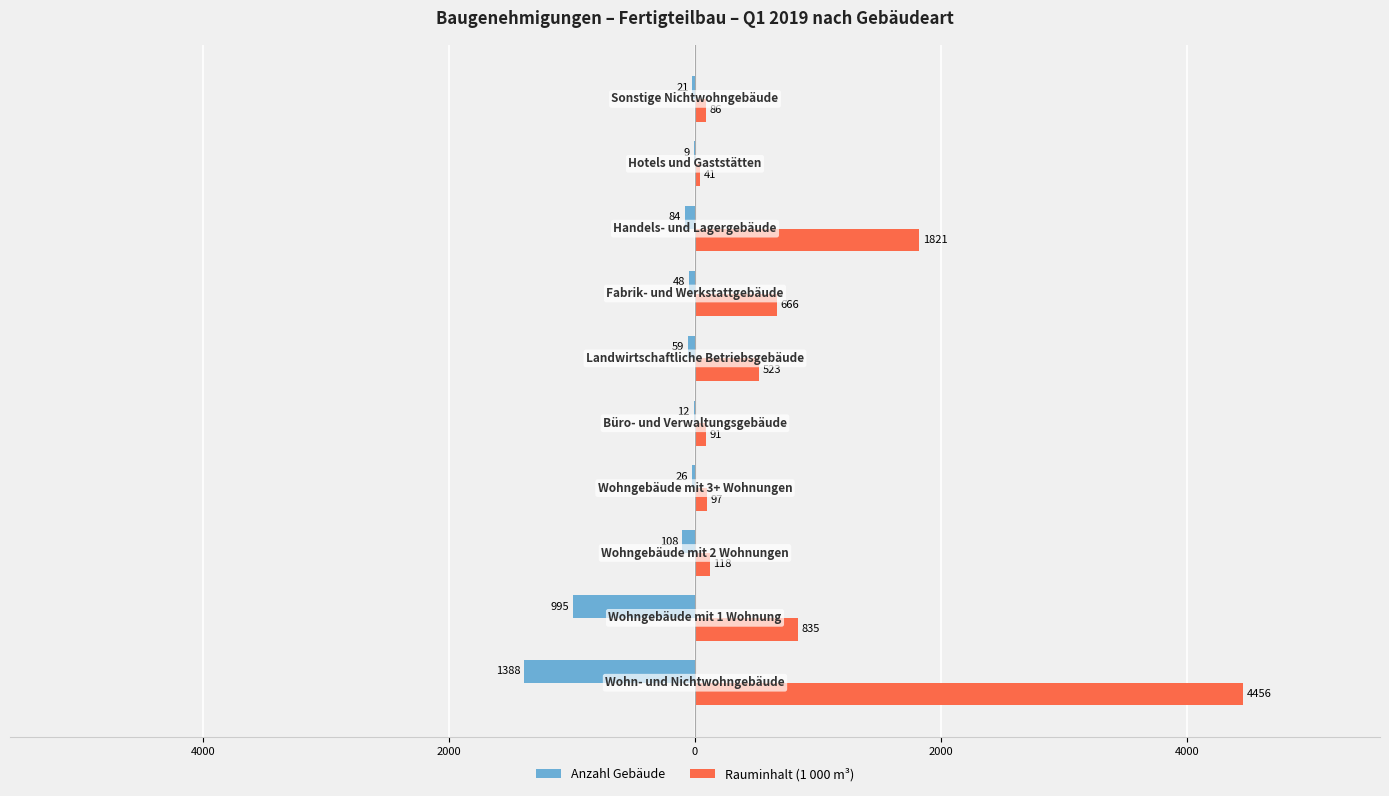

What are all the series names shown in the legend?

Anzahl Gebäude, Rauminhalt (1 000 m³)